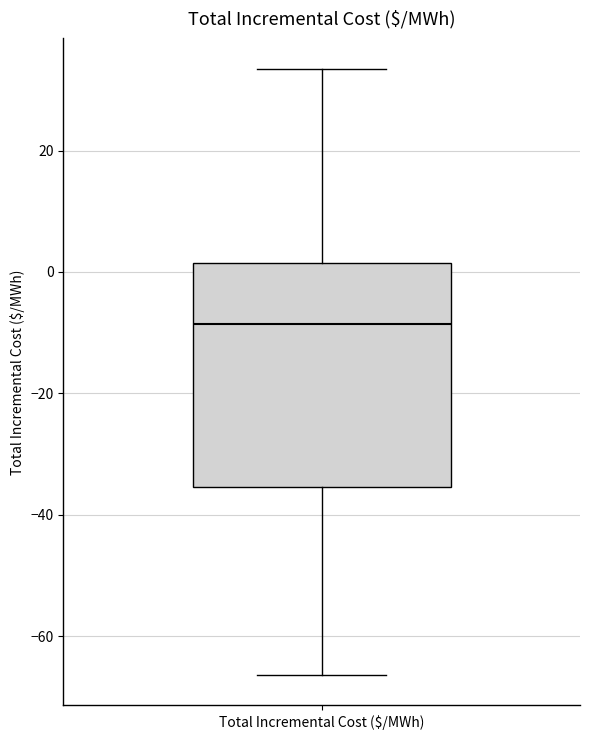

Where does the median line of the box for Total Incremental Cost ($/MWh) sit on the y-axis? The values are not printed on the chart, so give them approximately, as read against the axis.

-8